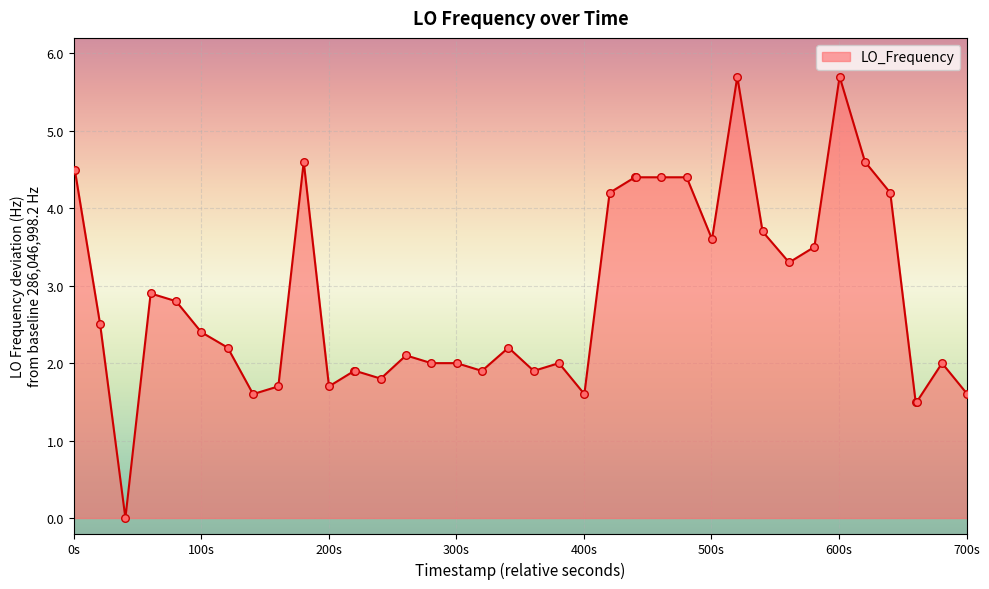

What is the difference between the maximum and minimum values?

5.7